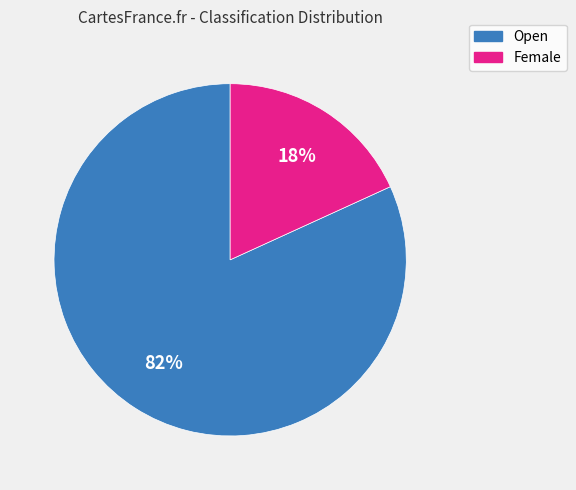

To the nearest percent, what portion does Open represent?

82%